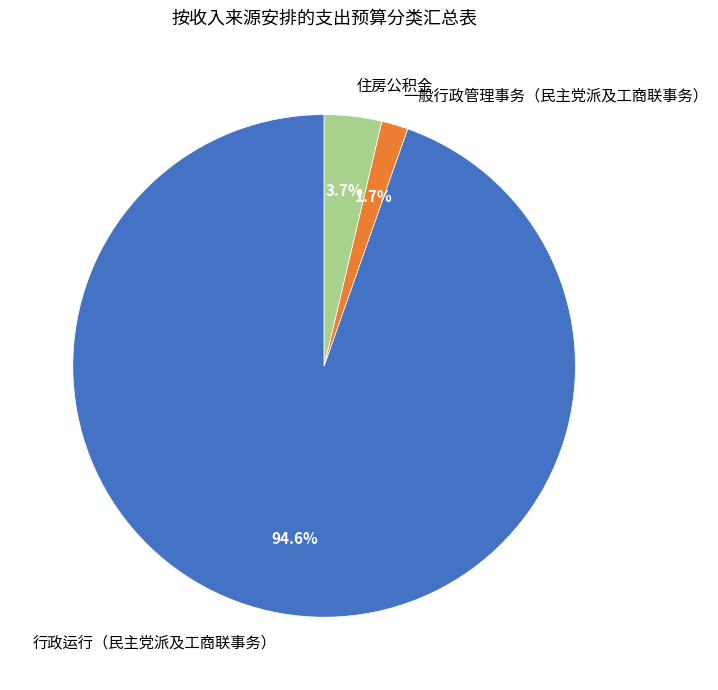

To the nearest percent, what is the average slice percentage?

33%